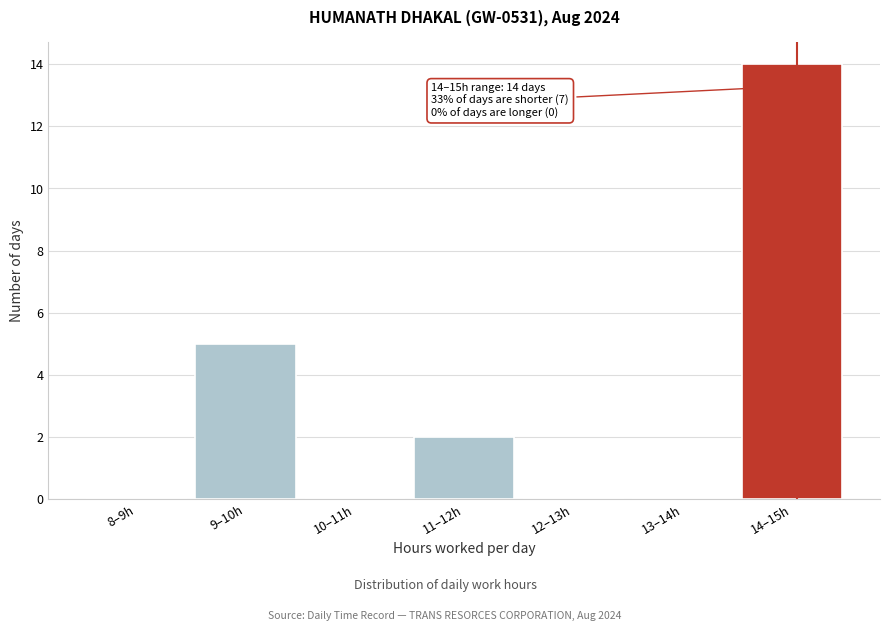

Reading left to right, extract all data points from this chart.

8–9h=0	9–10h=5	10–11h=0	11–12h=2	12–13h=0	13–14h=0	14–15h=14